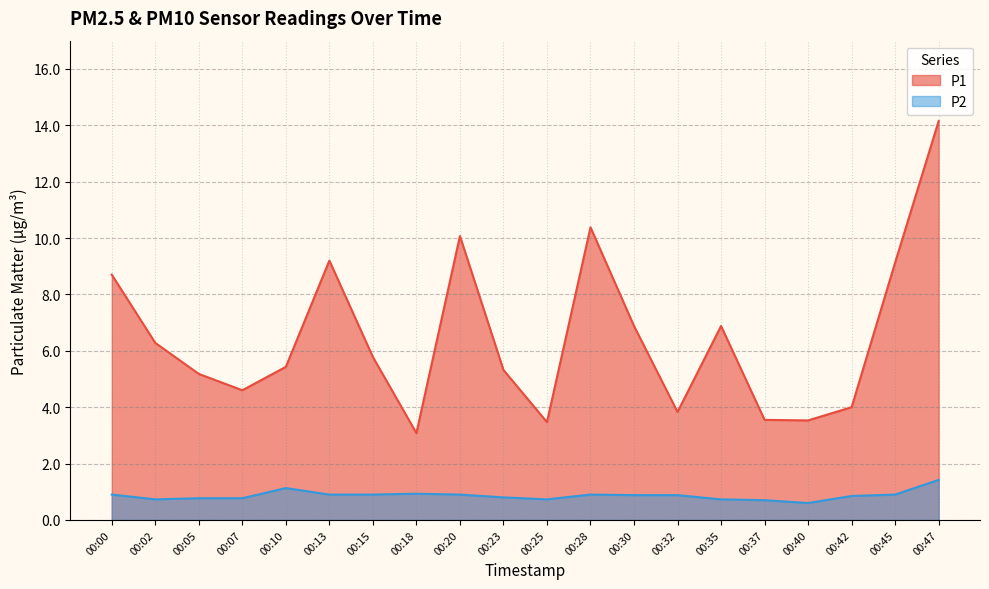

Does the chart have visible grid lines?

Yes